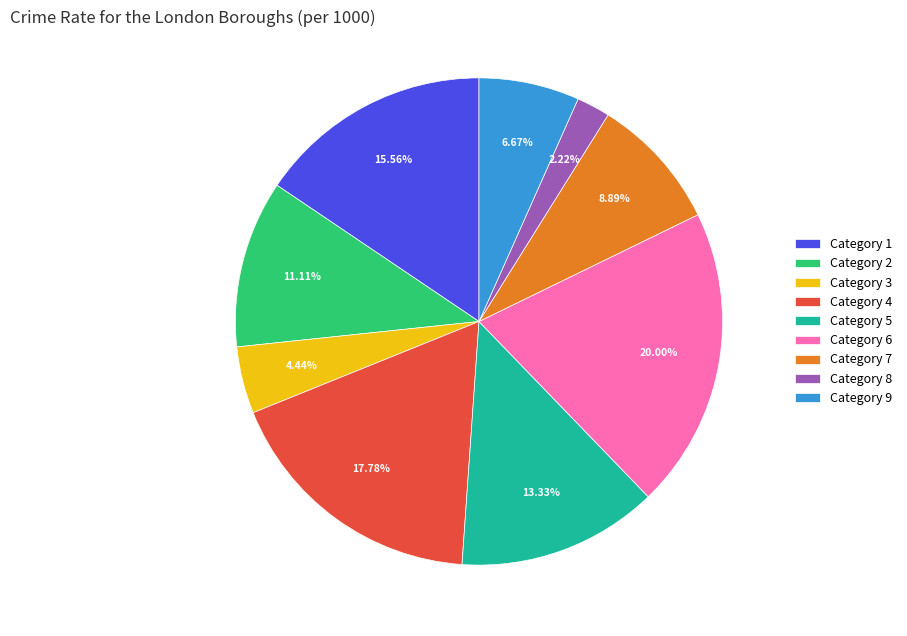

How many slices are in this pie chart?

9